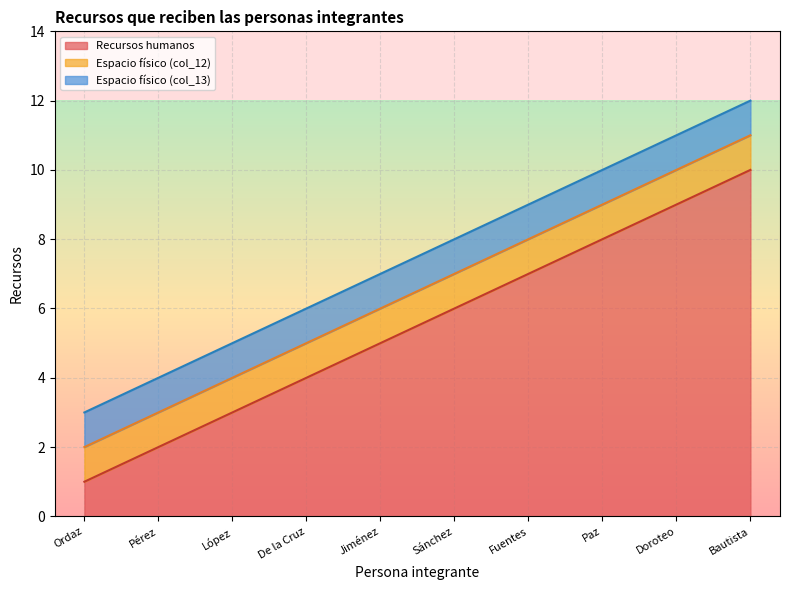

Reading left to right, what are all the values shown in this chart?

Recursos humanos: Ordaz=1	Pérez=2	López=3	De la Cruz=4	Jiménez=5	Sánchez=6	Fuentes=7	Paz=8	Doroteo=9	Bautista=10
Espacio físico (col_12): Ordaz=1	Pérez=1	López=1	De la Cruz=1	Jiménez=1	Sánchez=1	Fuentes=1	Paz=1	Doroteo=1	Bautista=1
Espacio físico (col_13): Ordaz=1	Pérez=1	López=1	De la Cruz=1	Jiménez=1	Sánchez=1	Fuentes=1	Paz=1	Doroteo=1	Bautista=1